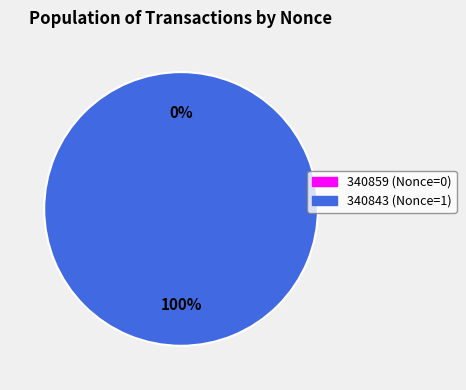

What percentage is NOT represented by 340859?

100.0%